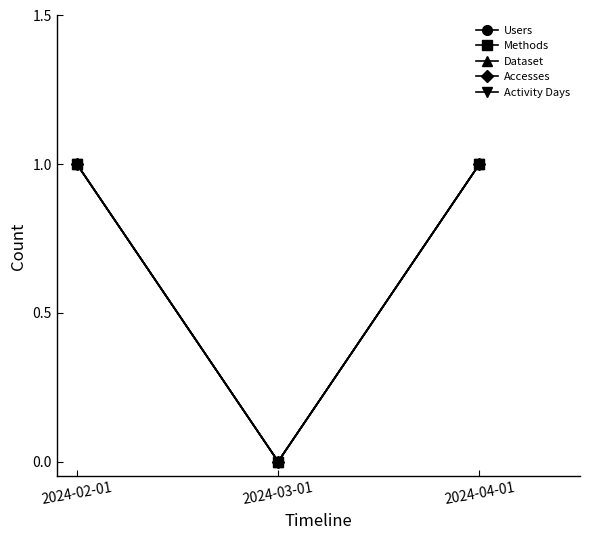

At which category is the sum across all series the highest?

2024-02-01